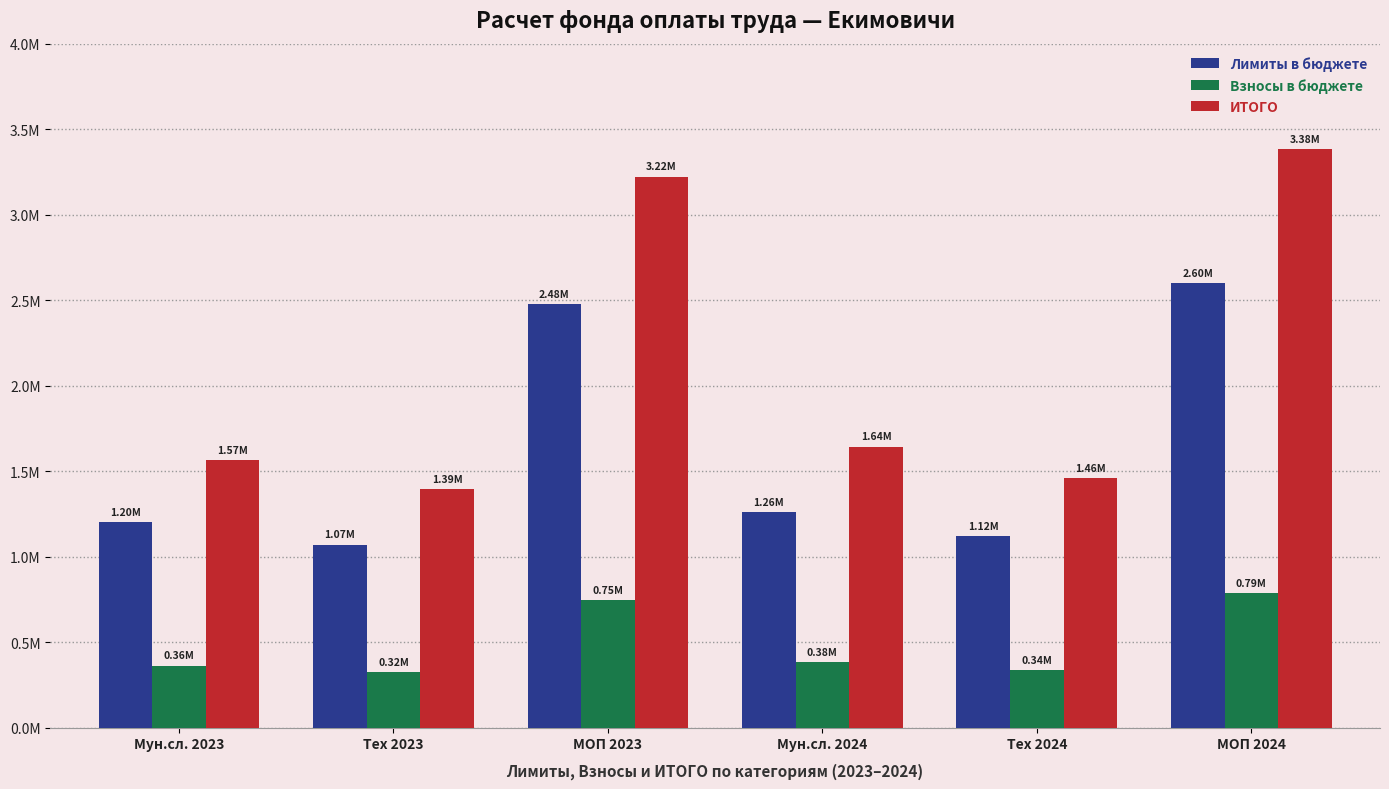

What position from the right is Мун.сл. 2023?

6